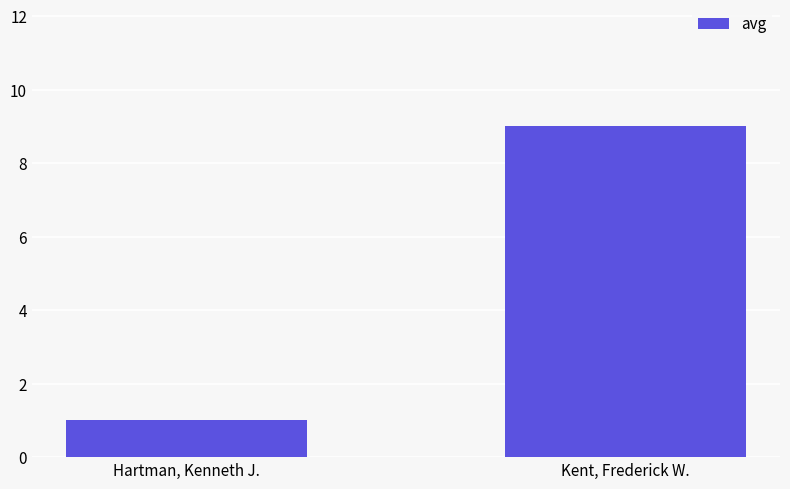

What is the label of the 1st bar from the left?

Hartman, Kenneth J.